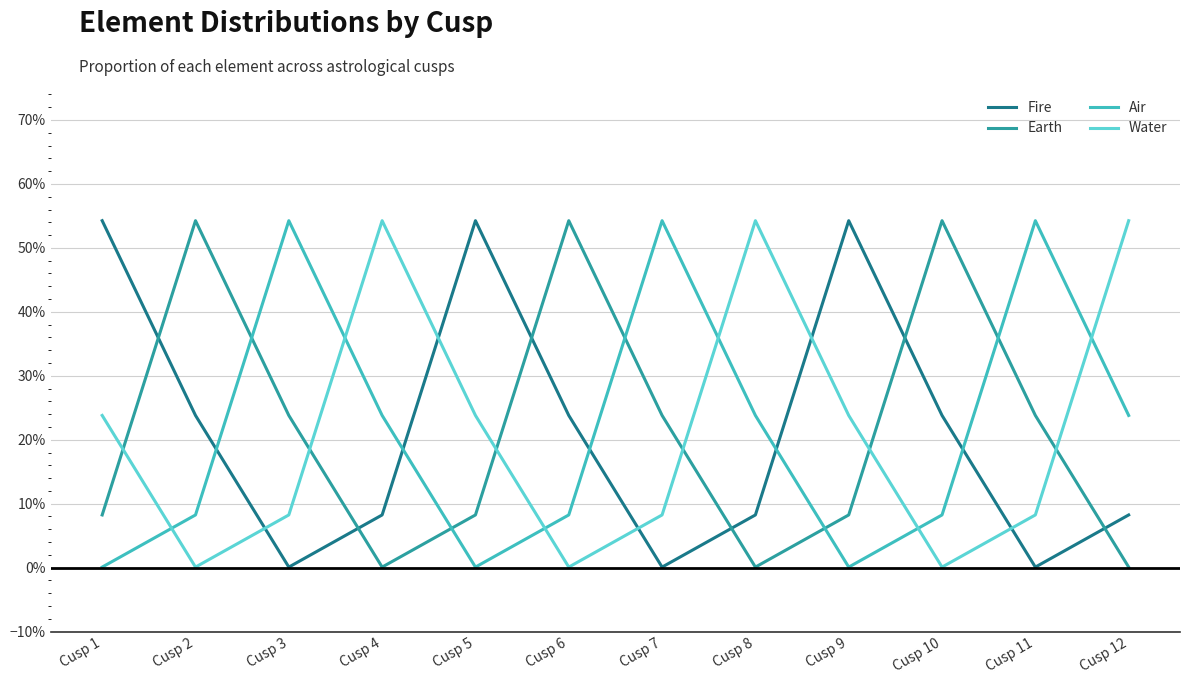

What is the total value across all series at Cusp 12?

0.9